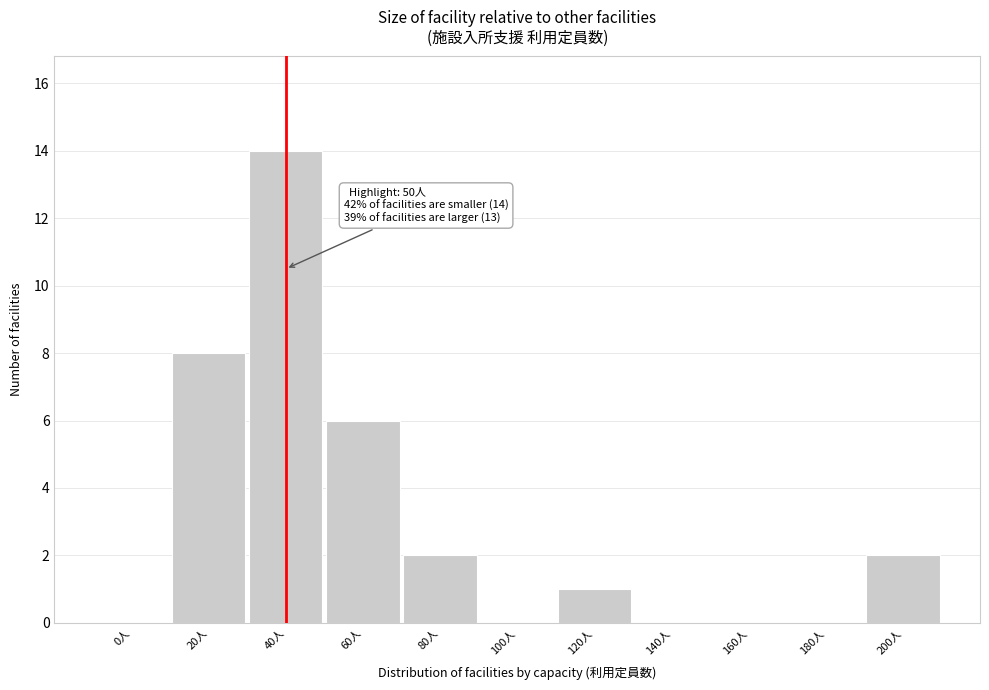

Reading left to right, extract all data points from this chart.

0人=0	20人=8	40人=14	60人=6	80人=2	100人=0	120人=1	140人=0	160人=0	180人=0	200人=2